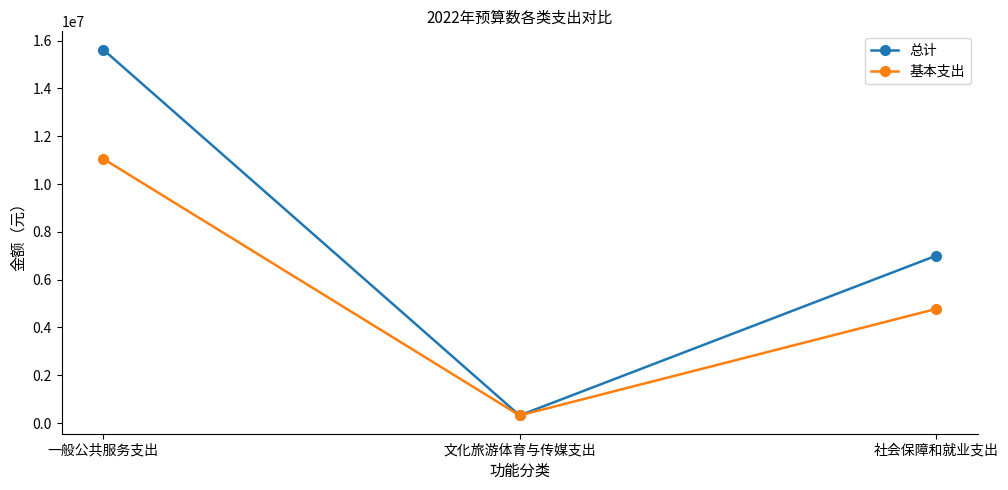

How many lines are shown in the chart?

2